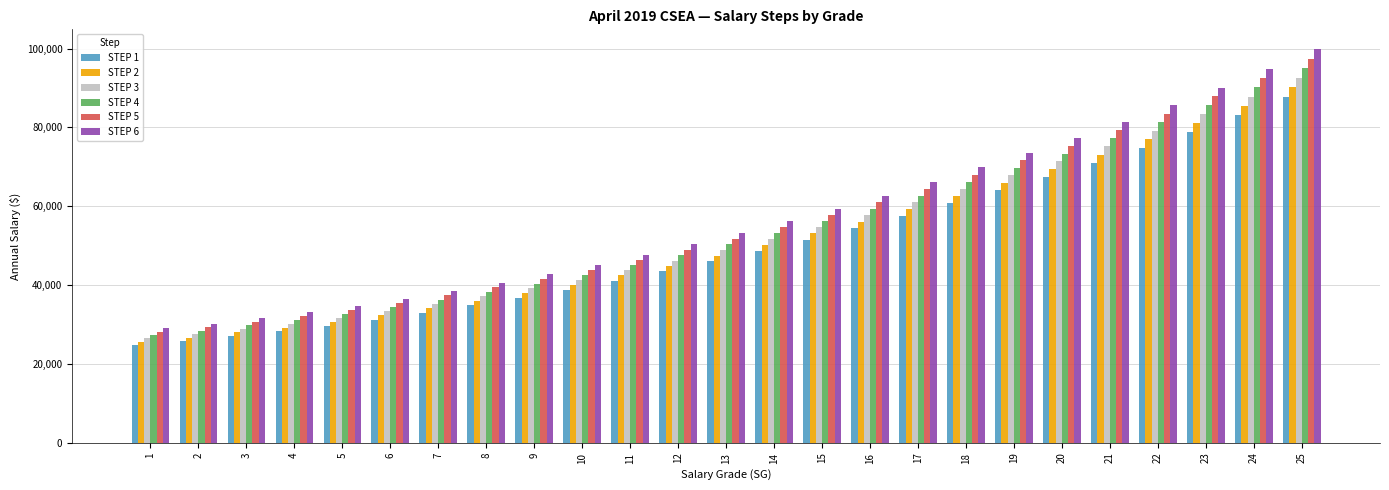

Are the bars grouped side by side (vs. stacked)?

Yes